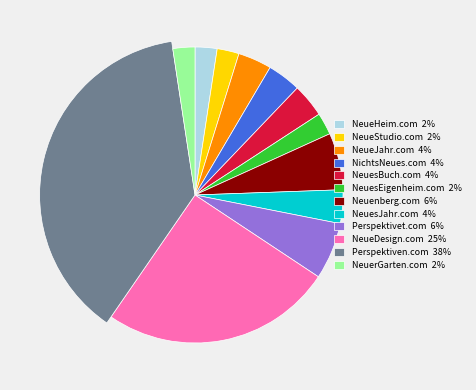

The NeueHeim.com slice represents 1% of the pie. True or false?

False